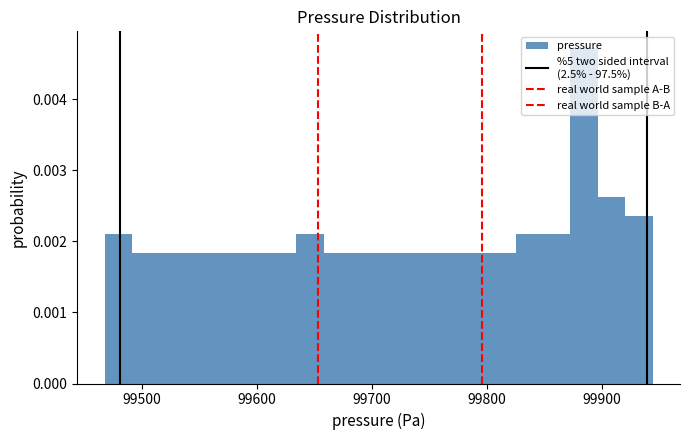

Read against the x-axis, roughly where is the centre of the tallest bar?

99880